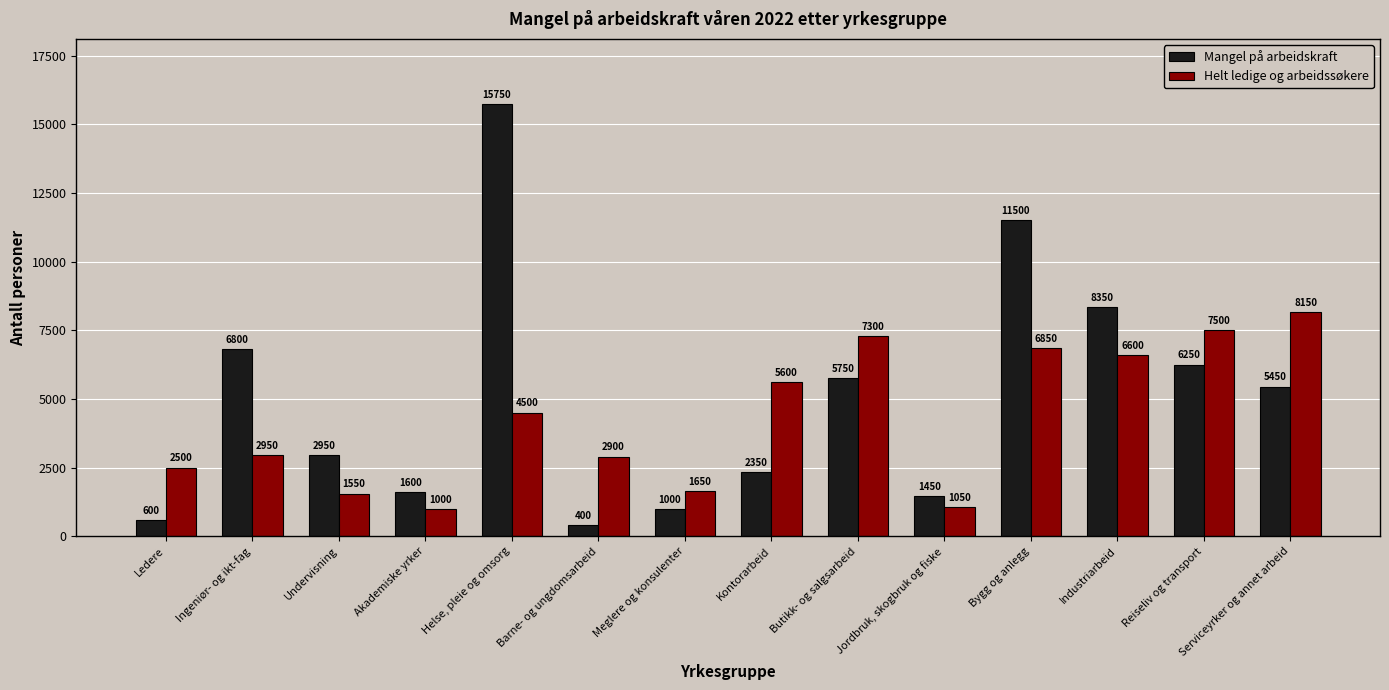

Reading left to right, transcribe all the data shown in this chart.

Mangel på arbeidskraft: Ledere=600	Ingeniør- og ikt-fag=6800	Undervisning=2950	Akademiske yrker=1600	Helse, pleie og omsorg=15750	Barne- og ungdomsarbeid=400	Meglere og konsulenter=1000	Kontorarbeid=2350	Butikk- og salgsarbeid=5750	Jordbruk, skogbruk og fiske=1450	Bygg og anlegg=11500	Industriarbeid=8350	Reiseliv og transport=6250	Serviceyrker og annet arbeid=5450
Helt ledige og arbeidssøkere: Ledere=2500	Ingeniør- og ikt-fag=2950	Undervisning=1550	Akademiske yrker=1000	Helse, pleie og omsorg=4500	Barne- og ungdomsarbeid=2900	Meglere og konsulenter=1650	Kontorarbeid=5600	Butikk- og salgsarbeid=7300	Jordbruk, skogbruk og fiske=1050	Bygg og anlegg=6850	Industriarbeid=6600	Reiseliv og transport=7500	Serviceyrker og annet arbeid=8150